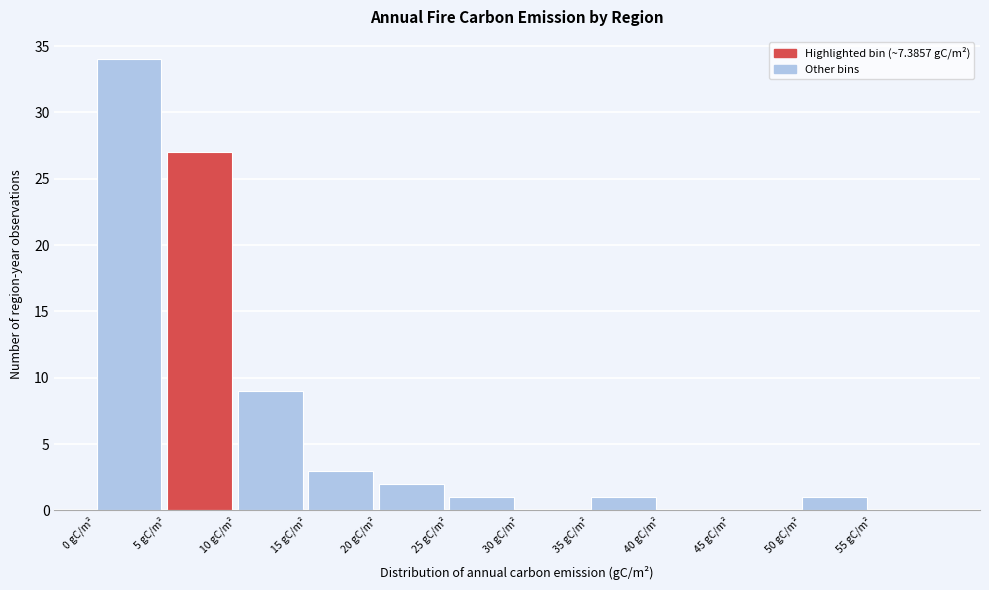

Reading left to right, list every bar in this chart as the range it spans on the x-axis followed by its height. The values are not printed on the chart, so give them approximately, as read against the axis.

0 to 5: 34
5 to 10: 27
10 to 15: 9
15 to 20: 3
20 to 25: 2
25 to 30: 1
30 to 35: 0
35 to 40: 1
40 to 45: 0
45 to 50: 0
50 to 55: 1
55 to 60: 0